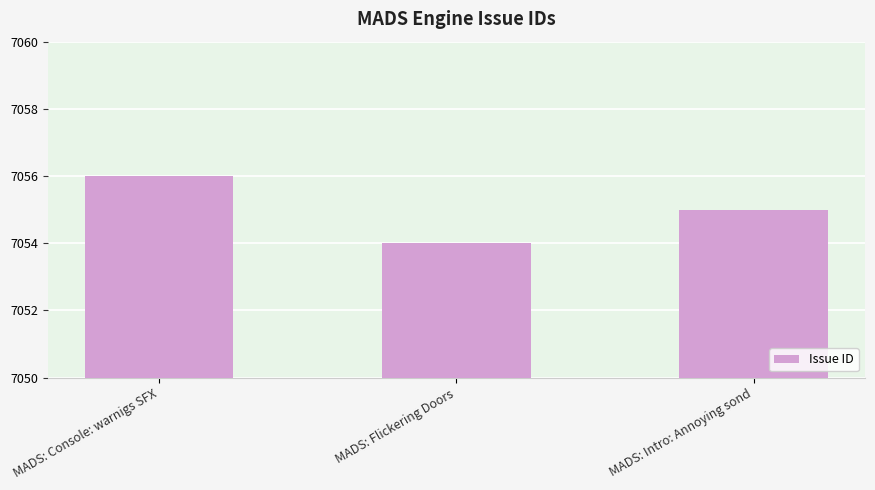

Rank the categories by value from highest to lowest.

MADS: Console: warnigs SFX, MADS: Intro: Annoying sond, MADS: Flickering Doors